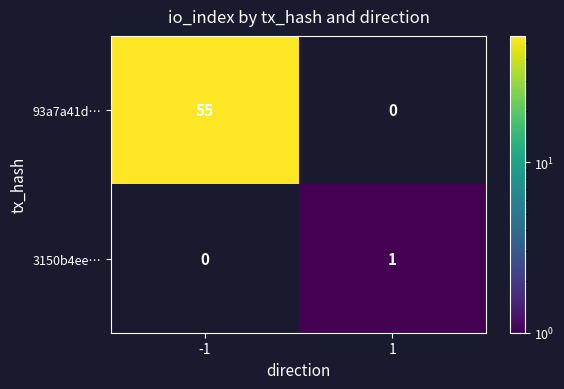

True or false: 93a7a41d… has a value of 55 at -1.

True